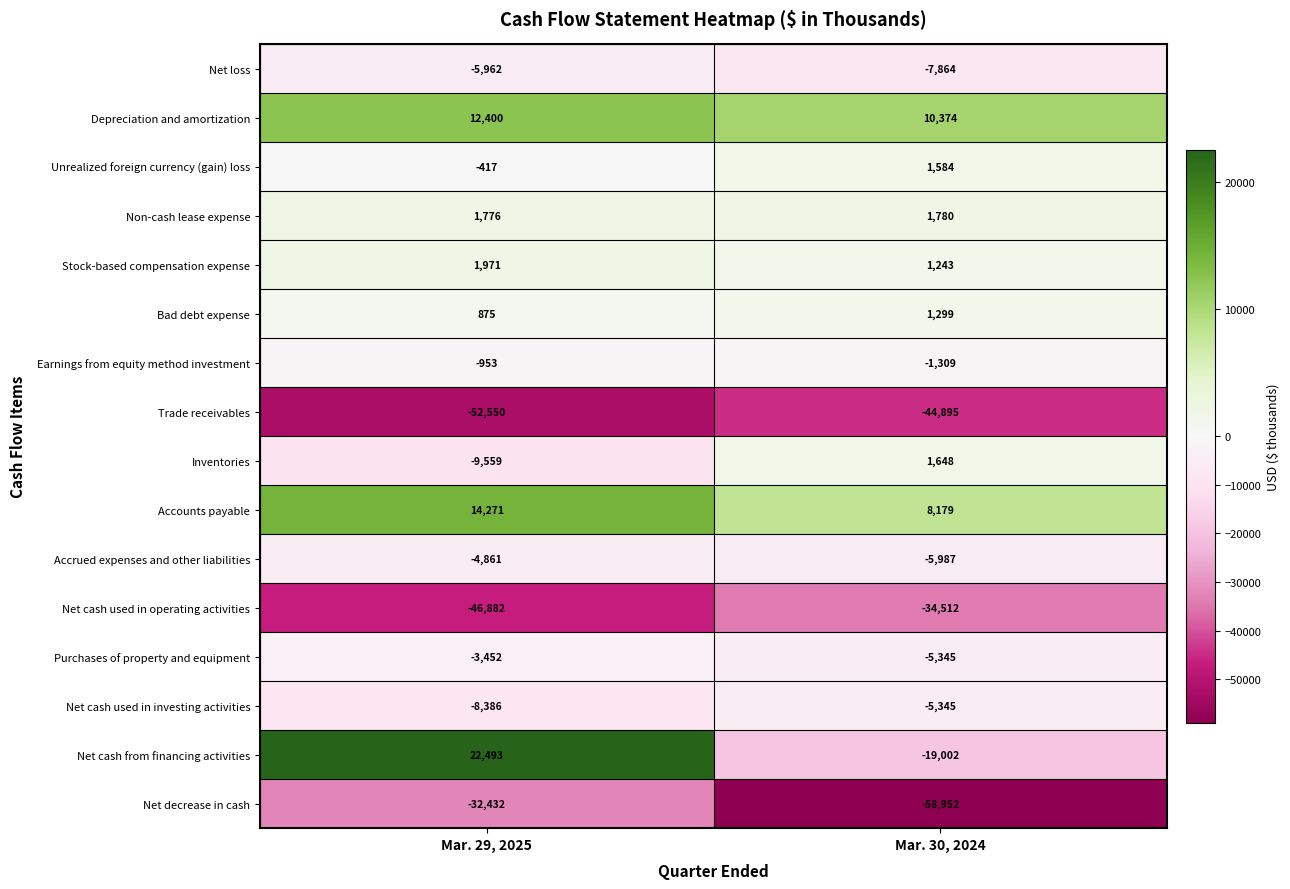

Between Mar. 29, 2025 and Mar. 30, 2024, which series saw the biggest shift?

Net cash from financing activities